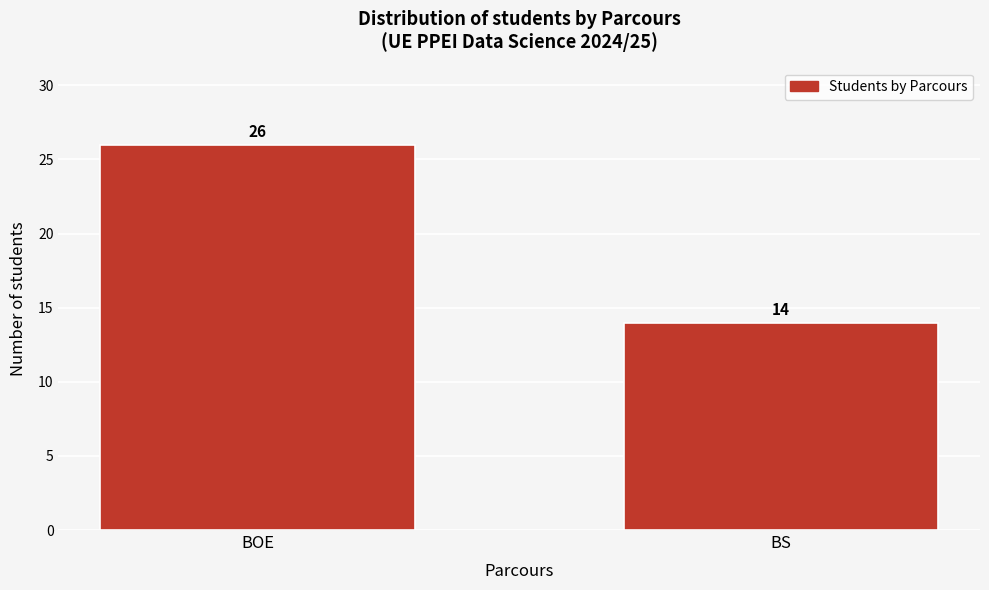

Reading left to right, what are all the values shown in this chart?

26	14